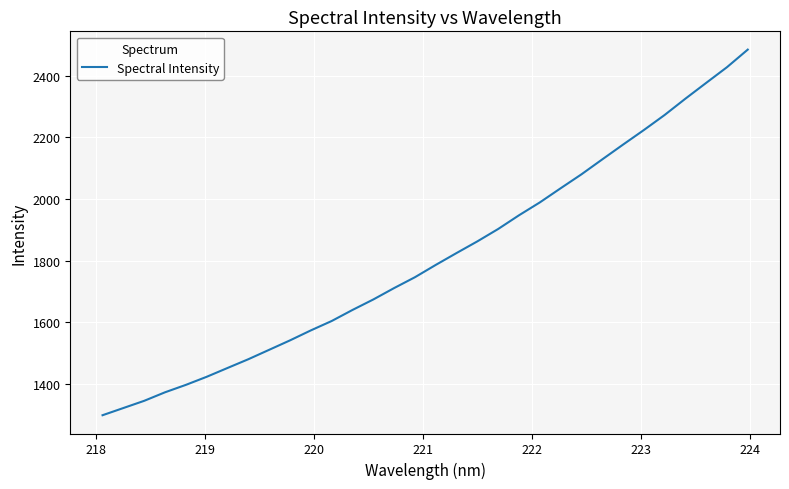

What is the minimum value shown in the chart?

1298.7